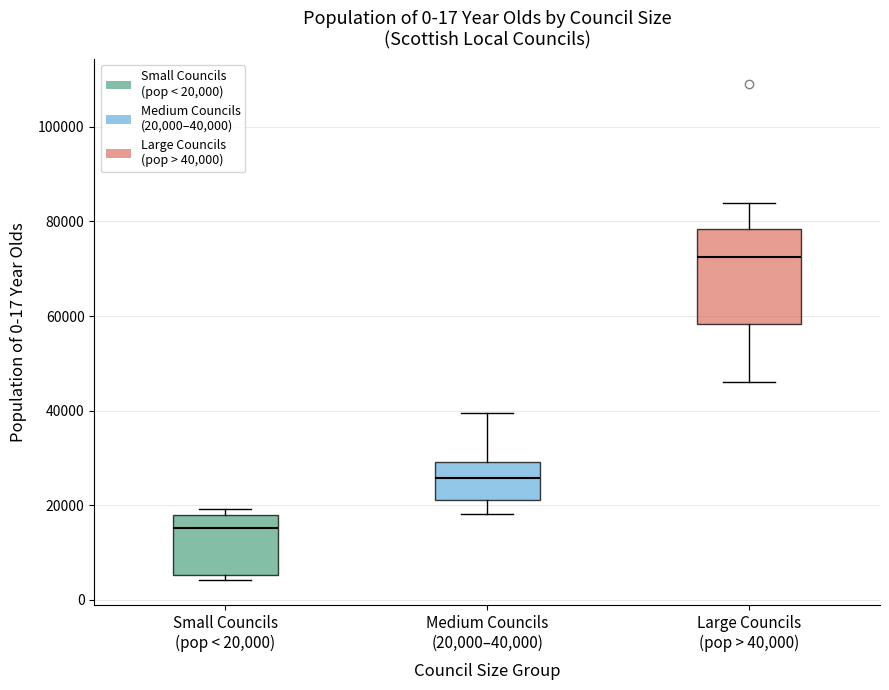

Reading left to right, read every box against the y-axis: the position of its median line, the range the box covers, and the ends of its whiskers. The values are not printed on the chart, so give them approximately, as read against the axis.

Small Councils (pop < 20,000): median 16000, box 6000 to 18000, whiskers 4000 to 20000
Medium Councils (20,000–40,000): median 26000, box 22000 to 30000, whiskers 18000 to 40000
Large Councils (pop > 40,000): median 72000, box 58000 to 78000, whiskers 46000 to 84000